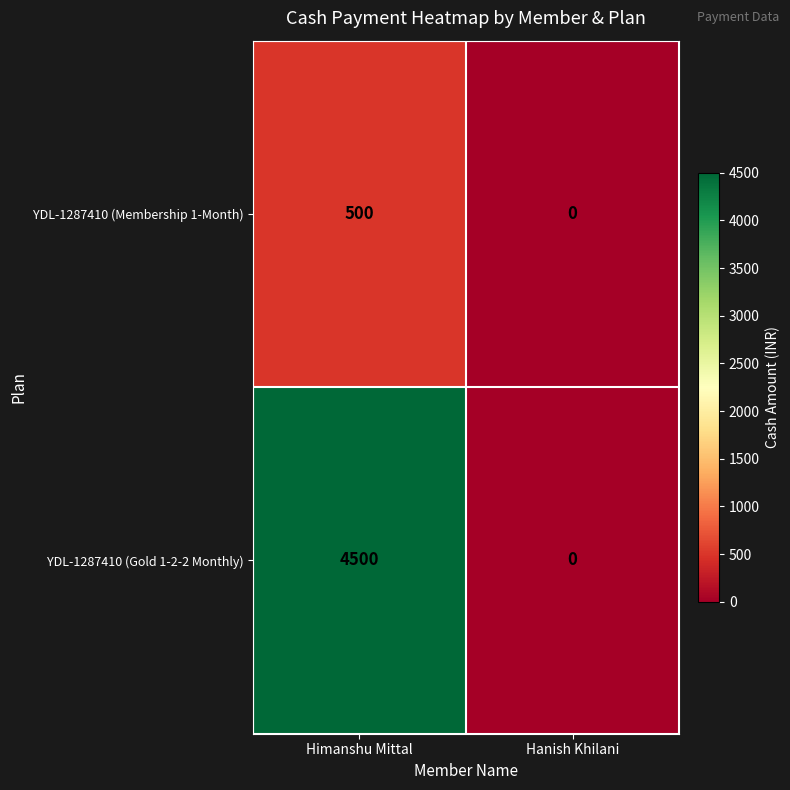

Reading left to right, what are all the values shown in this chart?

YDL-1287410 (Membership 1-Month): 500	0
YDL-1287410 (Gold 1-2-2 Monthly): 4500	0